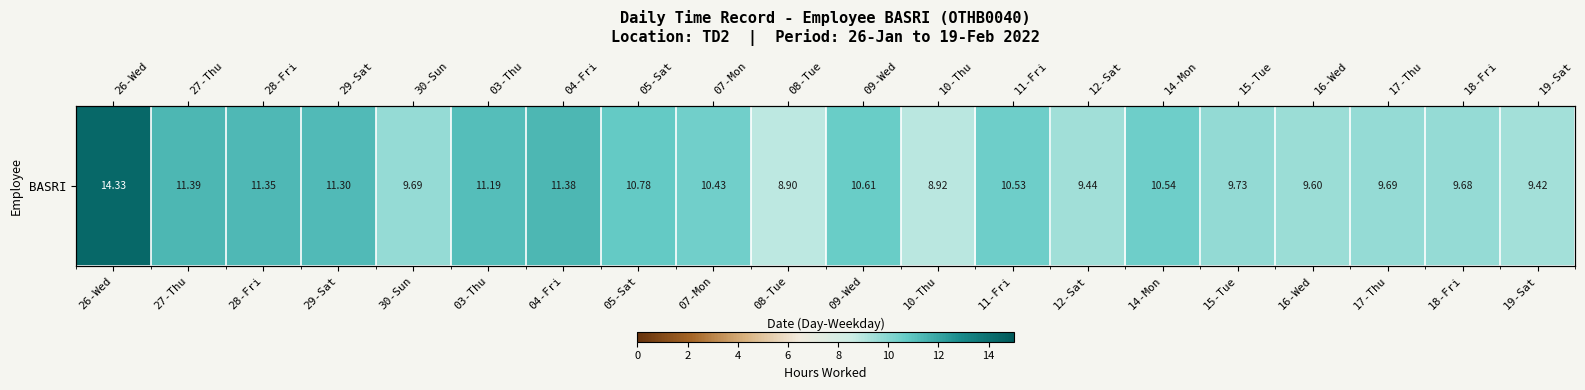

The value at 04-Fri is 2.8. True or false?

False